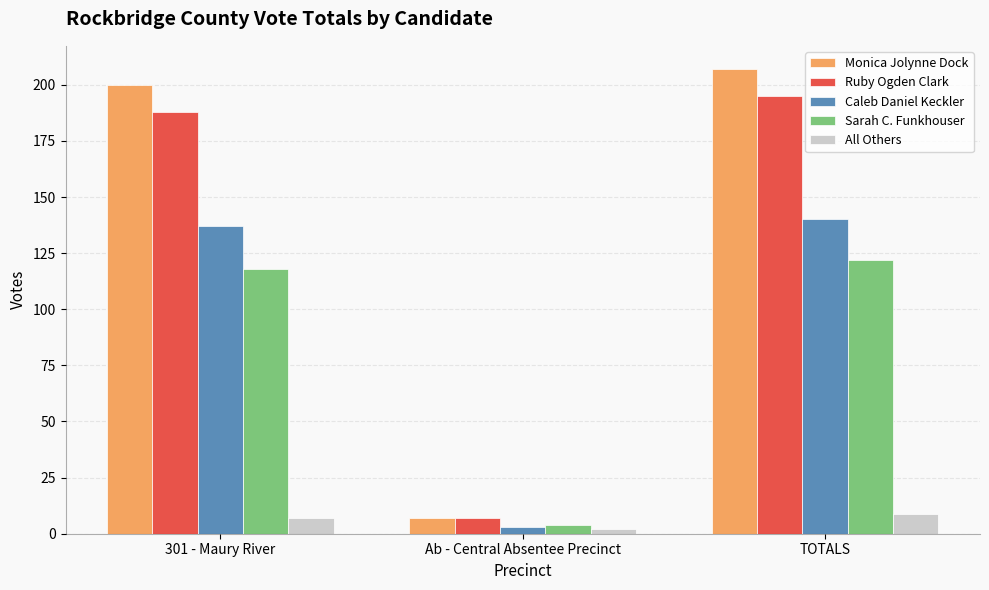

Reading right to left, list all the values displayed in this chart.

Monica Jolynne Dock: TOTALS=207	Ab - Central Absentee Precinct=7	301 - Maury River=200
Ruby Ogden Clark: TOTALS=195	Ab - Central Absentee Precinct=7	301 - Maury River=188
Caleb Daniel Keckler: TOTALS=140	Ab - Central Absentee Precinct=3	301 - Maury River=137
Sarah C. Funkhouser: TOTALS=122	Ab - Central Absentee Precinct=4	301 - Maury River=118
All Others: TOTALS=9	Ab - Central Absentee Precinct=2	301 - Maury River=7